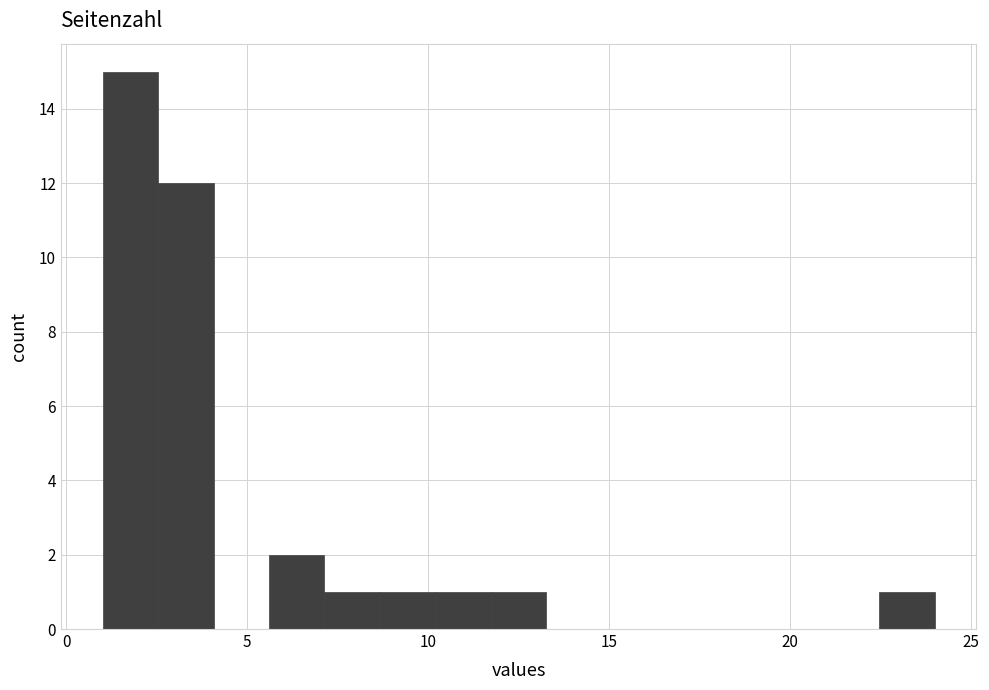

Around what value on the x-axis is the tallest bar? Give the approximate position of its centre, as read against the axis.

2.0